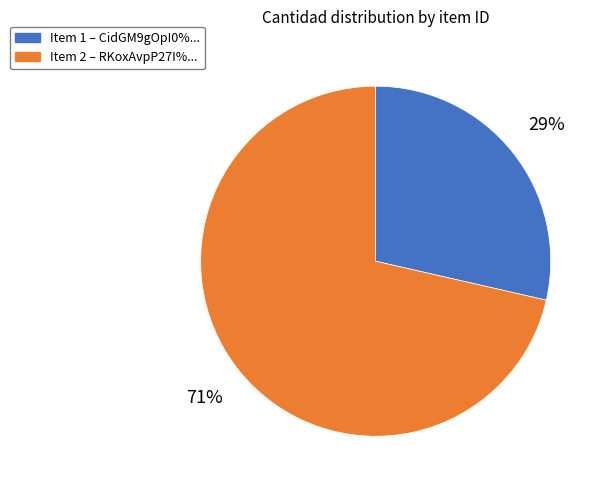

Is there a majority slice in this chart?

Yes